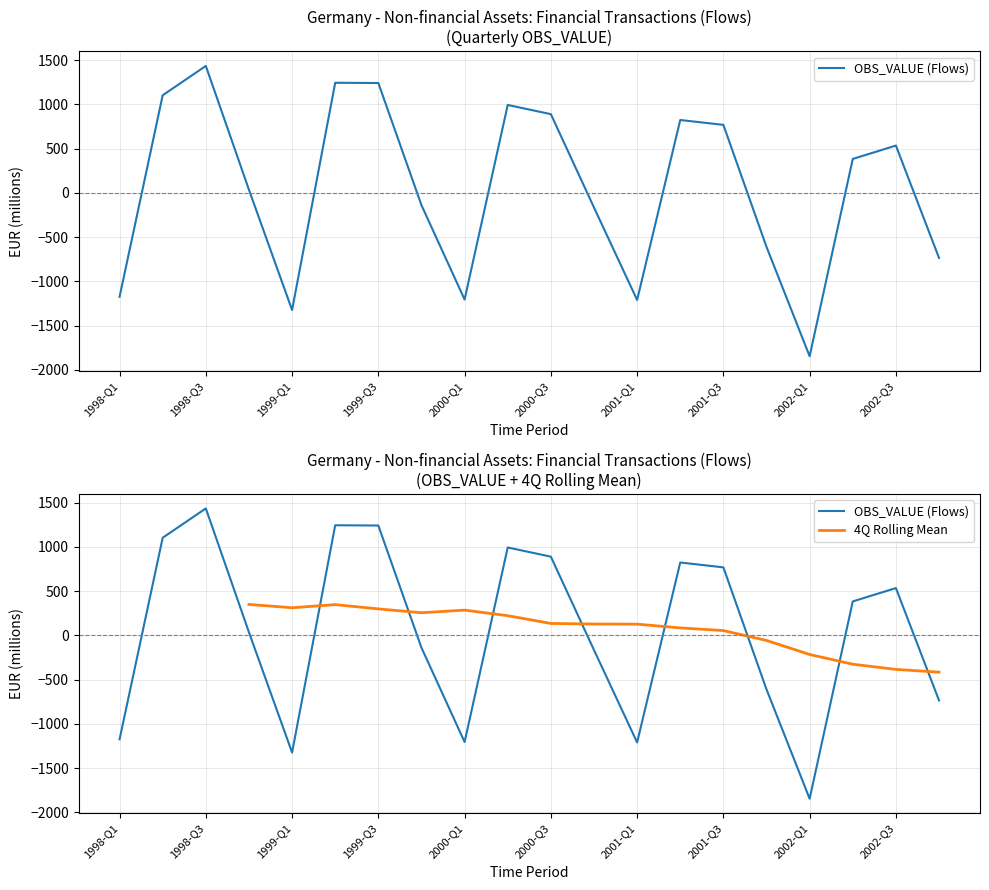

What are all the series names shown in the legend?

OBS_VALUE (Flows), 4Q Rolling Mean